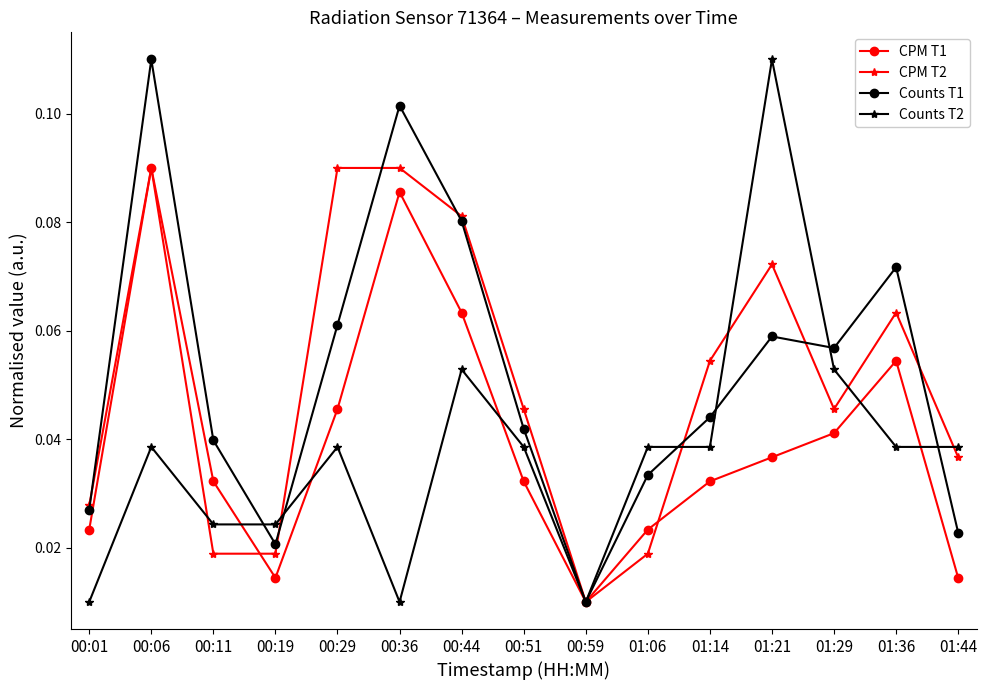

At which label is CPM T2 closest to 0?

00:59